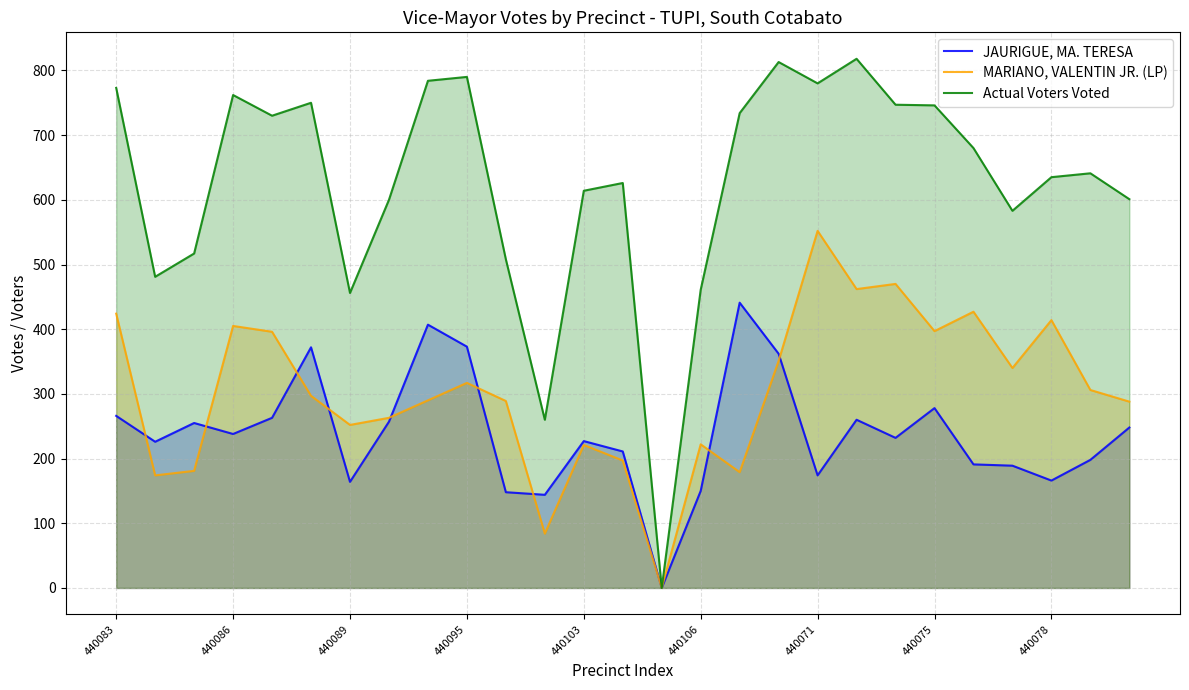

The JAURIGUE, MA. TERESA series shows 164 at 440089. True or false?

True